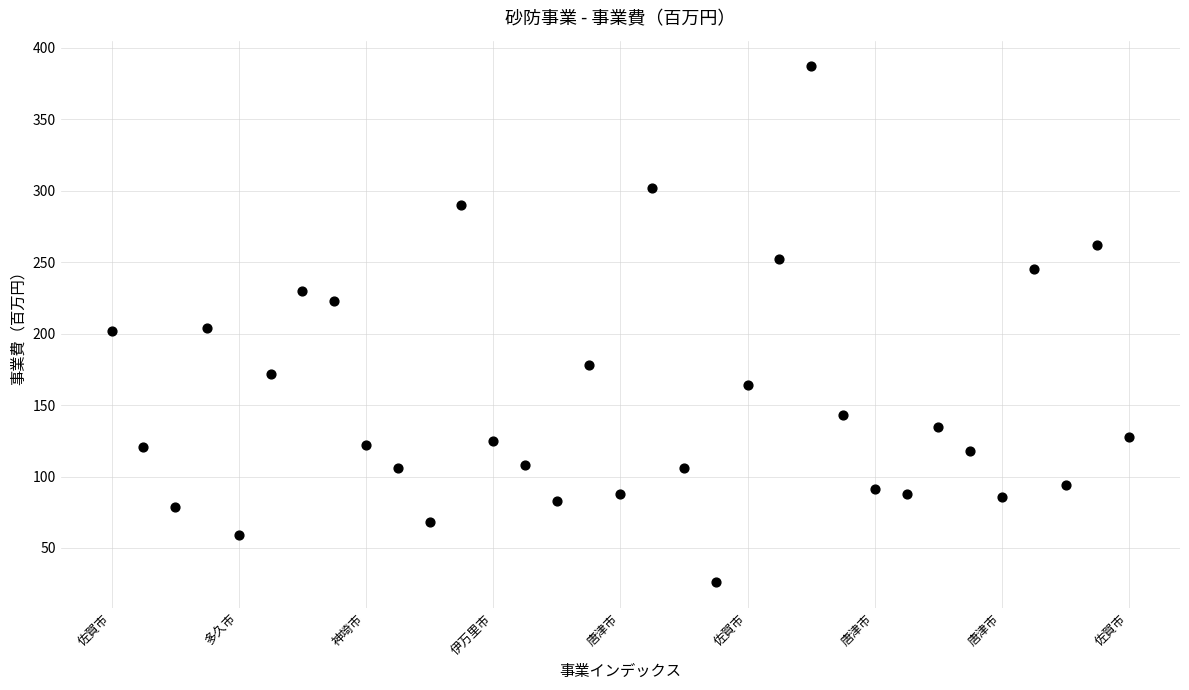

How many data points are displayed?

33